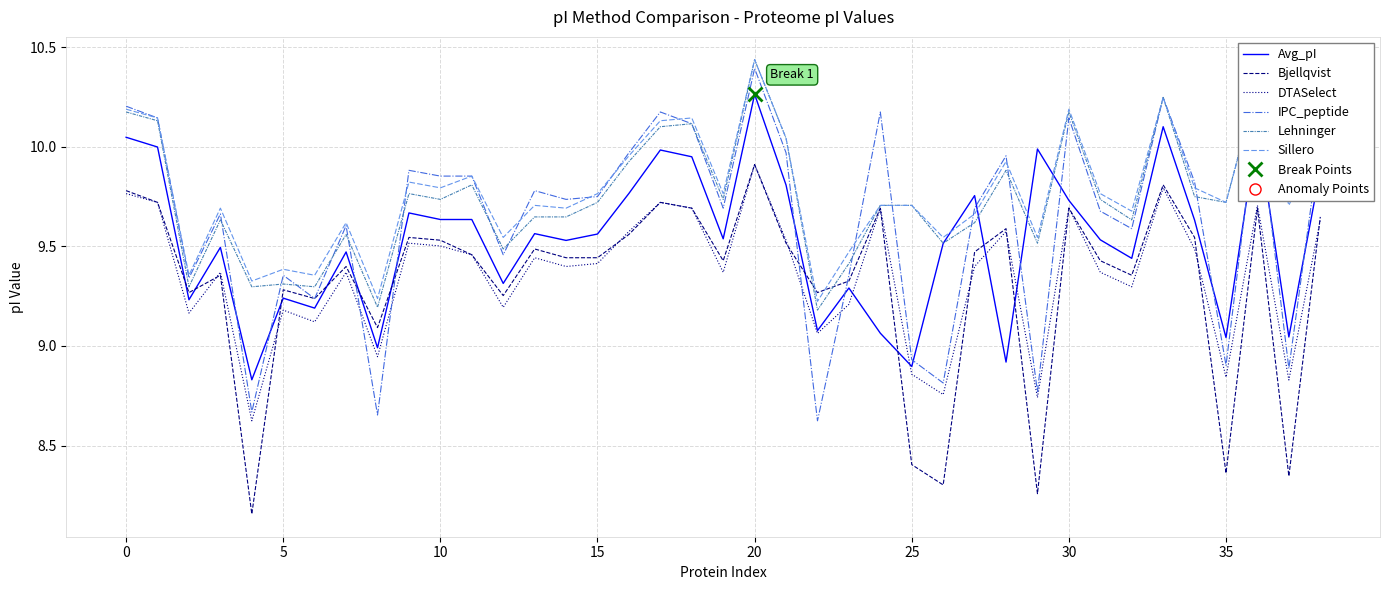

True or false: Bjellqvist has a value of 17.0 at 30.

False